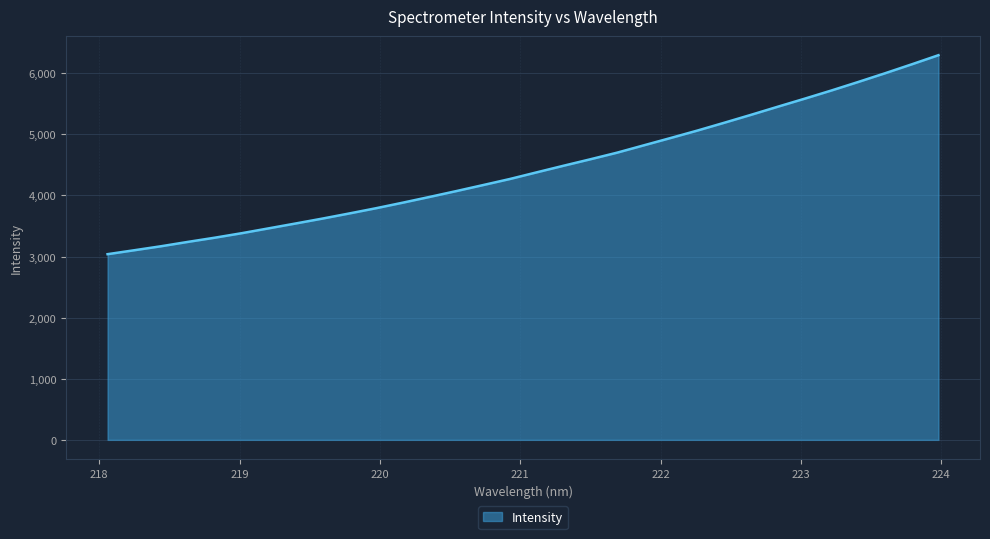

What is the maximum value shown in the chart?

6296.4